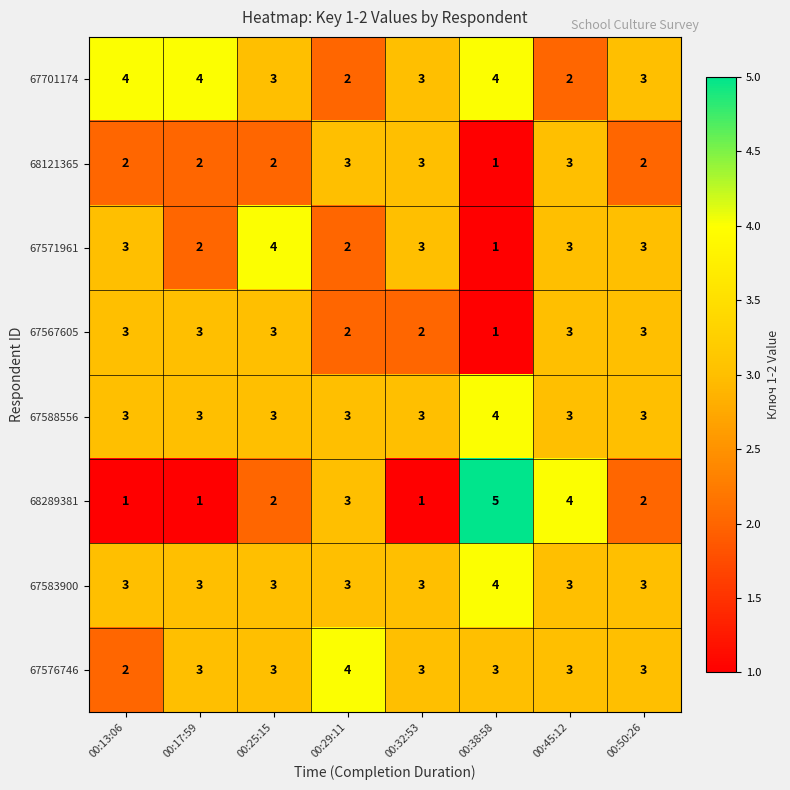

The 67588556 series shows 5 at 00:32:53. True or false?

False